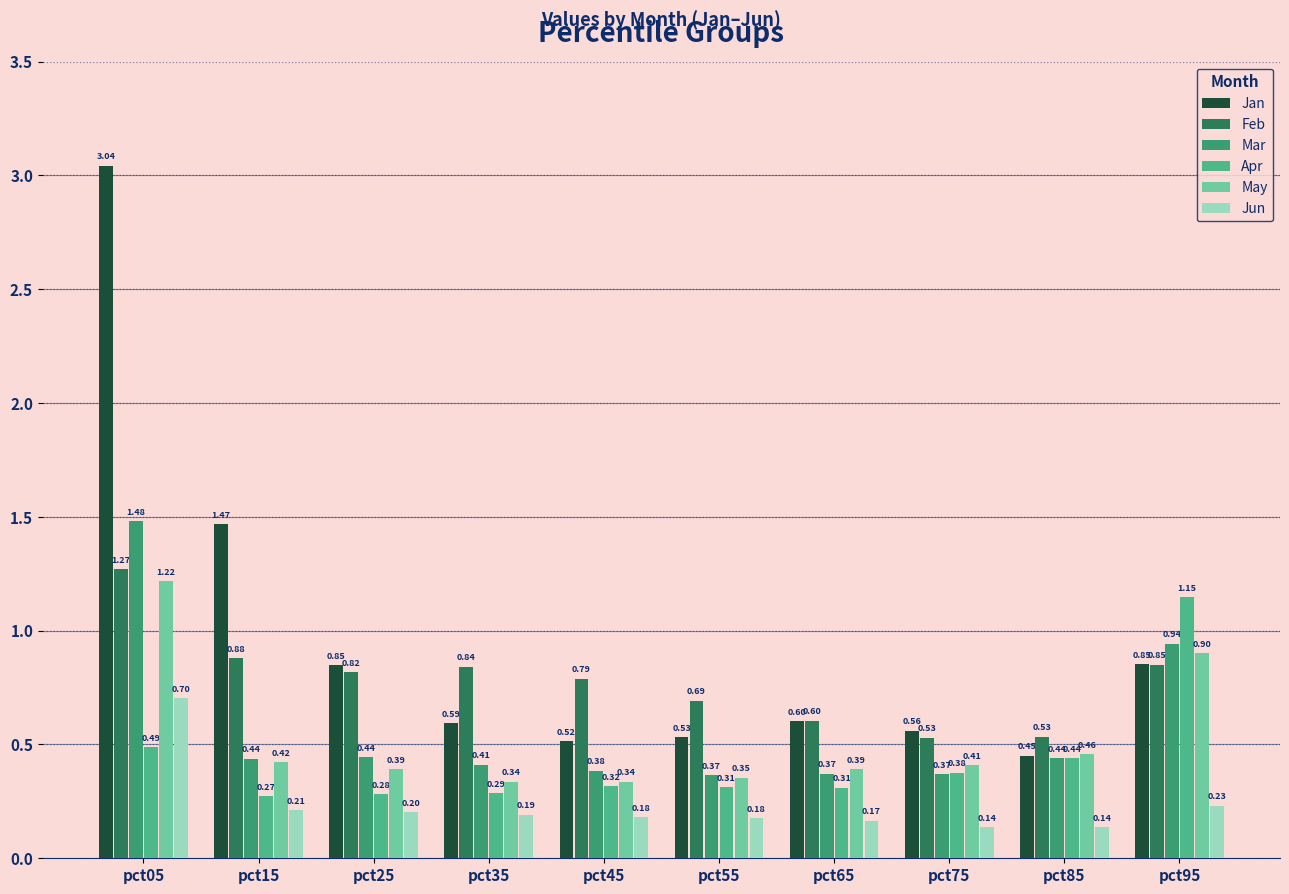

At which category is the sum across all series the highest?

pct05